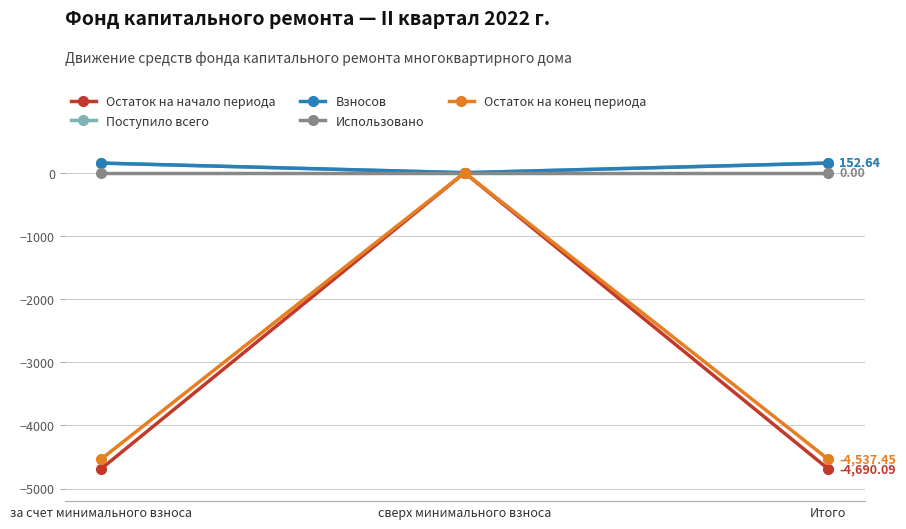

Reading left to right, list all the values displayed in this chart.

Остаток на начало периода: за счет минимального взноса=-4690.1	сверх минимального взноса=0.0	Итого=-4690.1
Поступило всего: за счет минимального взноса=152.6	сверх минимального взноса=0.0	Итого=152.6
Взносов: за счет минимального взноса=152.6	сверх минимального взноса=0.0	Итого=152.6
Использовано: за счет минимального взноса=0.0	сверх минимального взноса=0.0	Итого=0.0
Остаток на конец периода: за счет минимального взноса=-4537.4	сверх минимального взноса=0.0	Итого=-4537.4